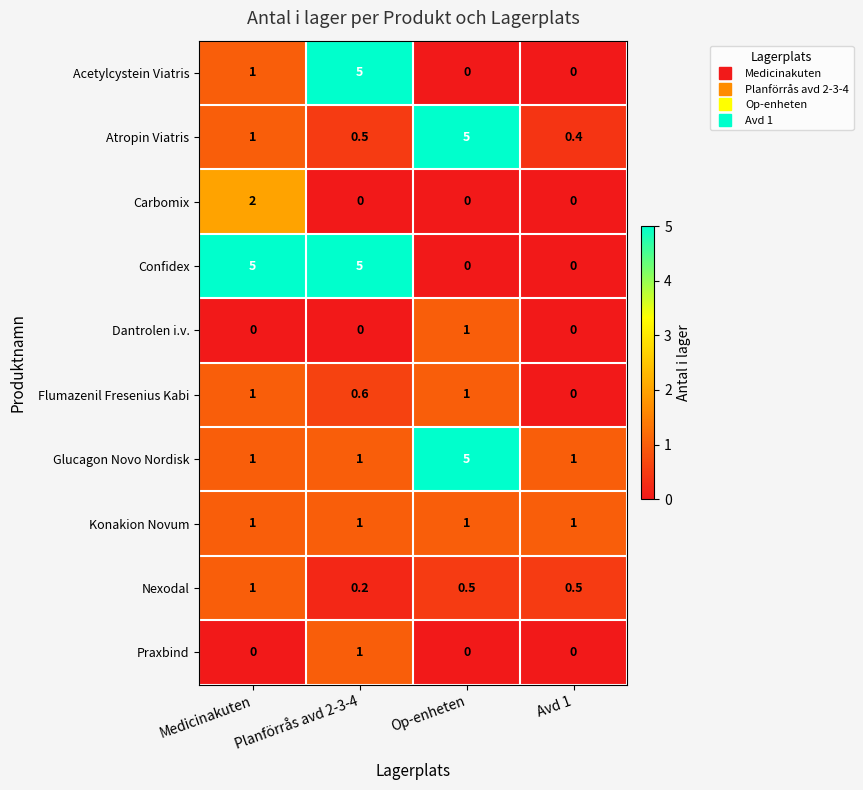

At how many categories does at least one series exceed 2?

3